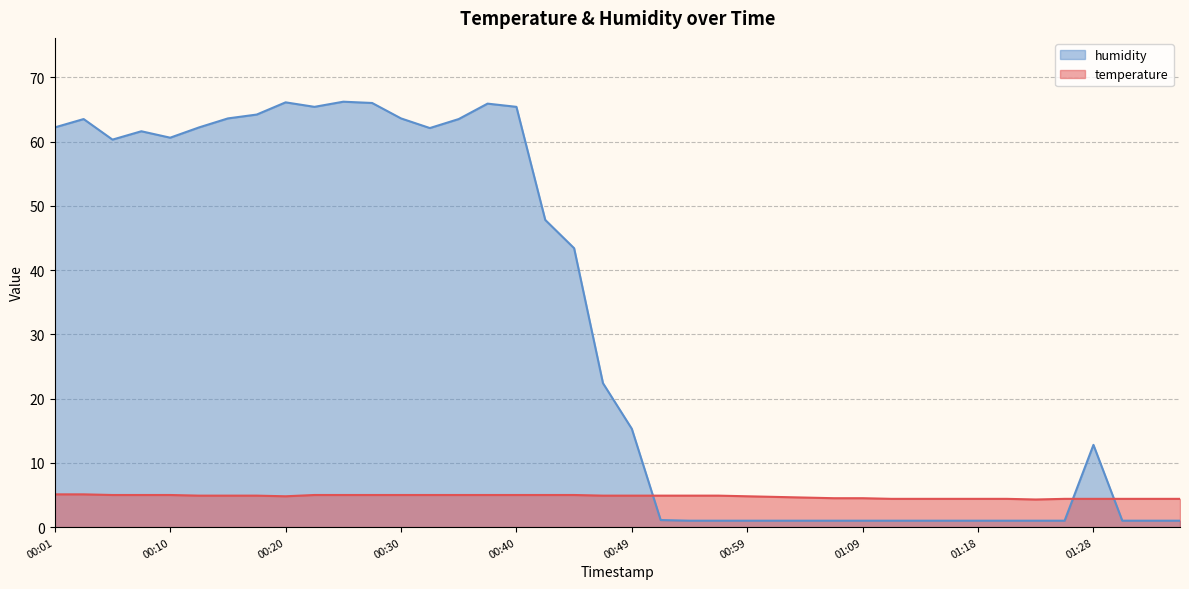

What is the maximum value shown in the chart?

66.2